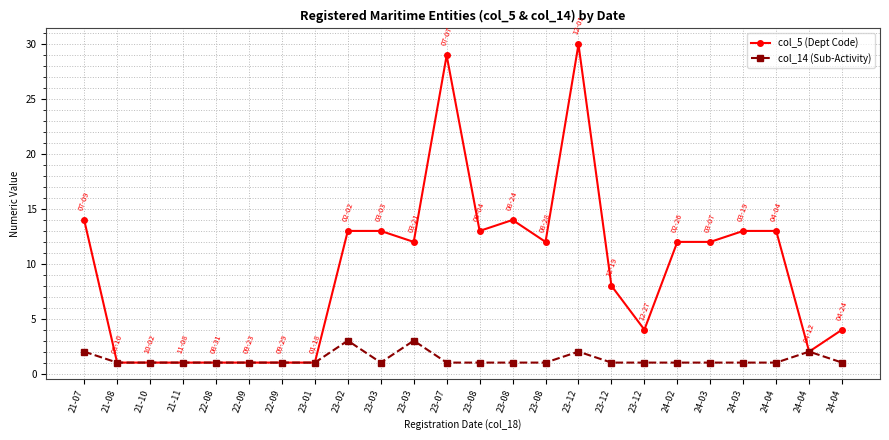

Rank the series at 23-08 from highest to lowest value.

col_5 (Dept Code), col_14 (Sub-Activity)